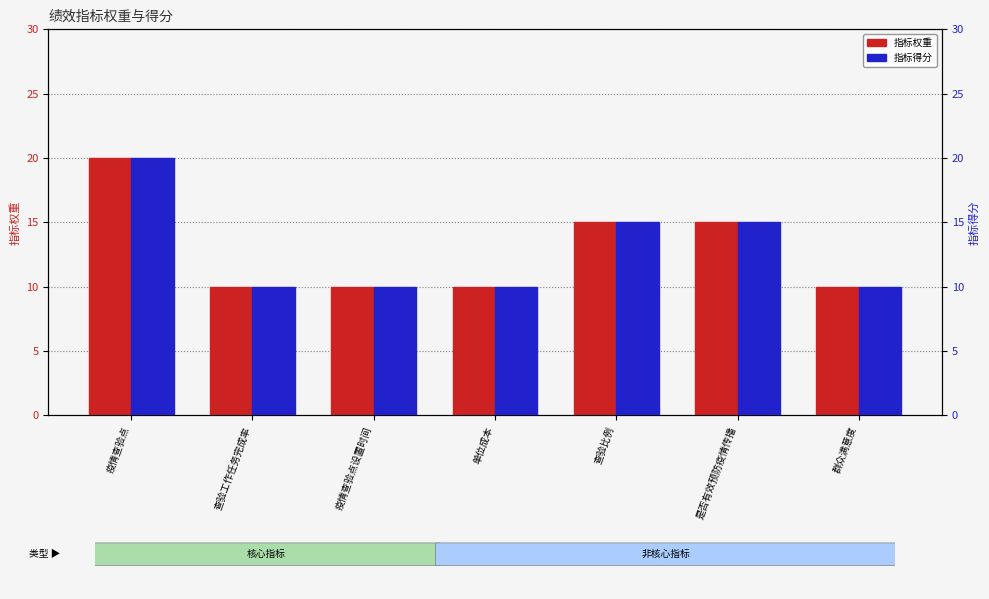

The 指标得分 series shows 10 at 群众满意度. True or false?

True